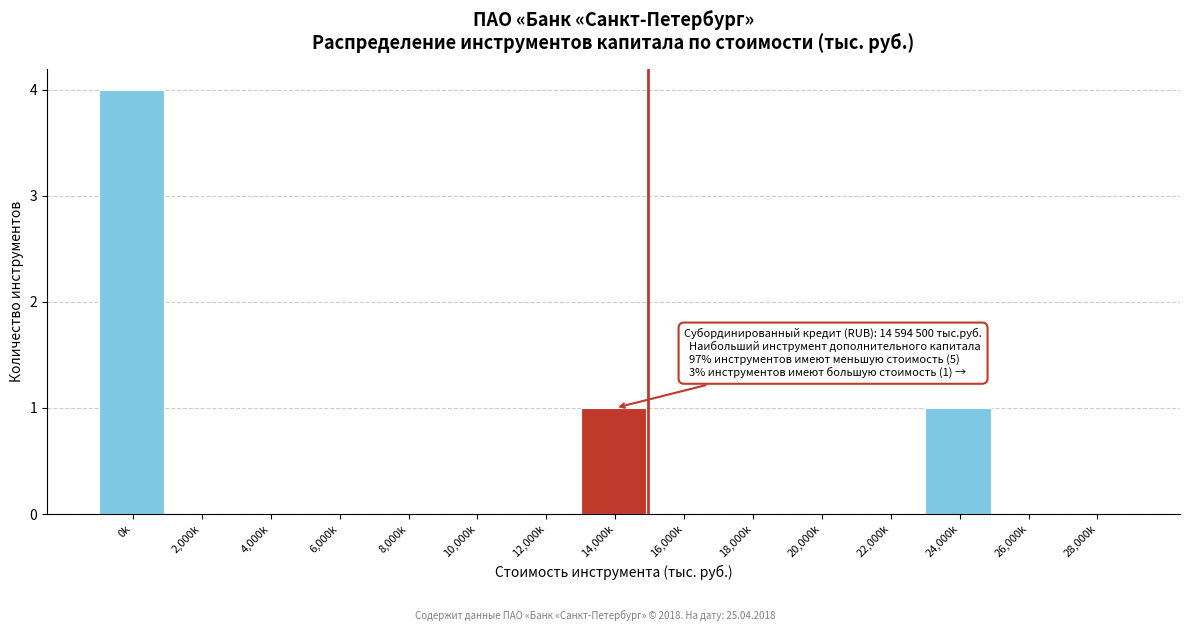

Reading left to right, list all the values displayed in this chart.

0k=4	2,000k=0	4,000k=0	6,000k=0	8,000k=0	10,000k=0	12,000k=0	14,000k=1	16,000k=0	18,000k=0	20,000k=0	22,000k=0	24,000k=1	26,000k=0	28,000k=0